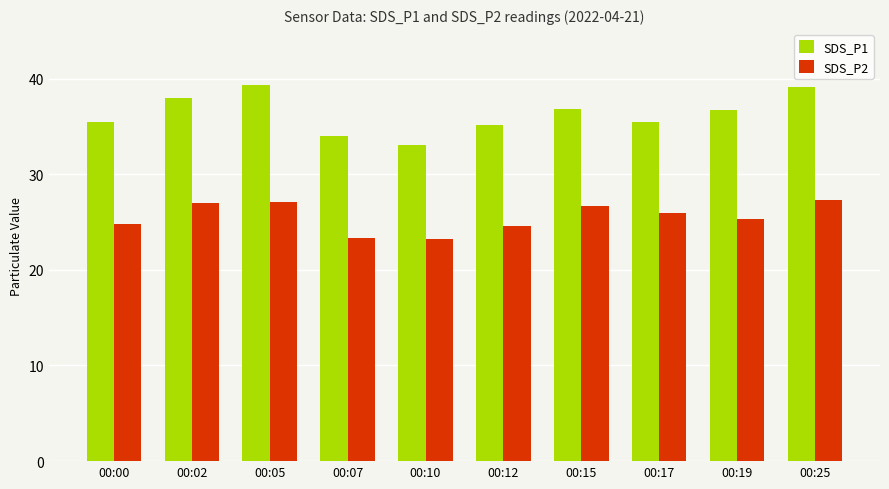

What is the approximate value of SDS_P2 at 00:10?

23.2